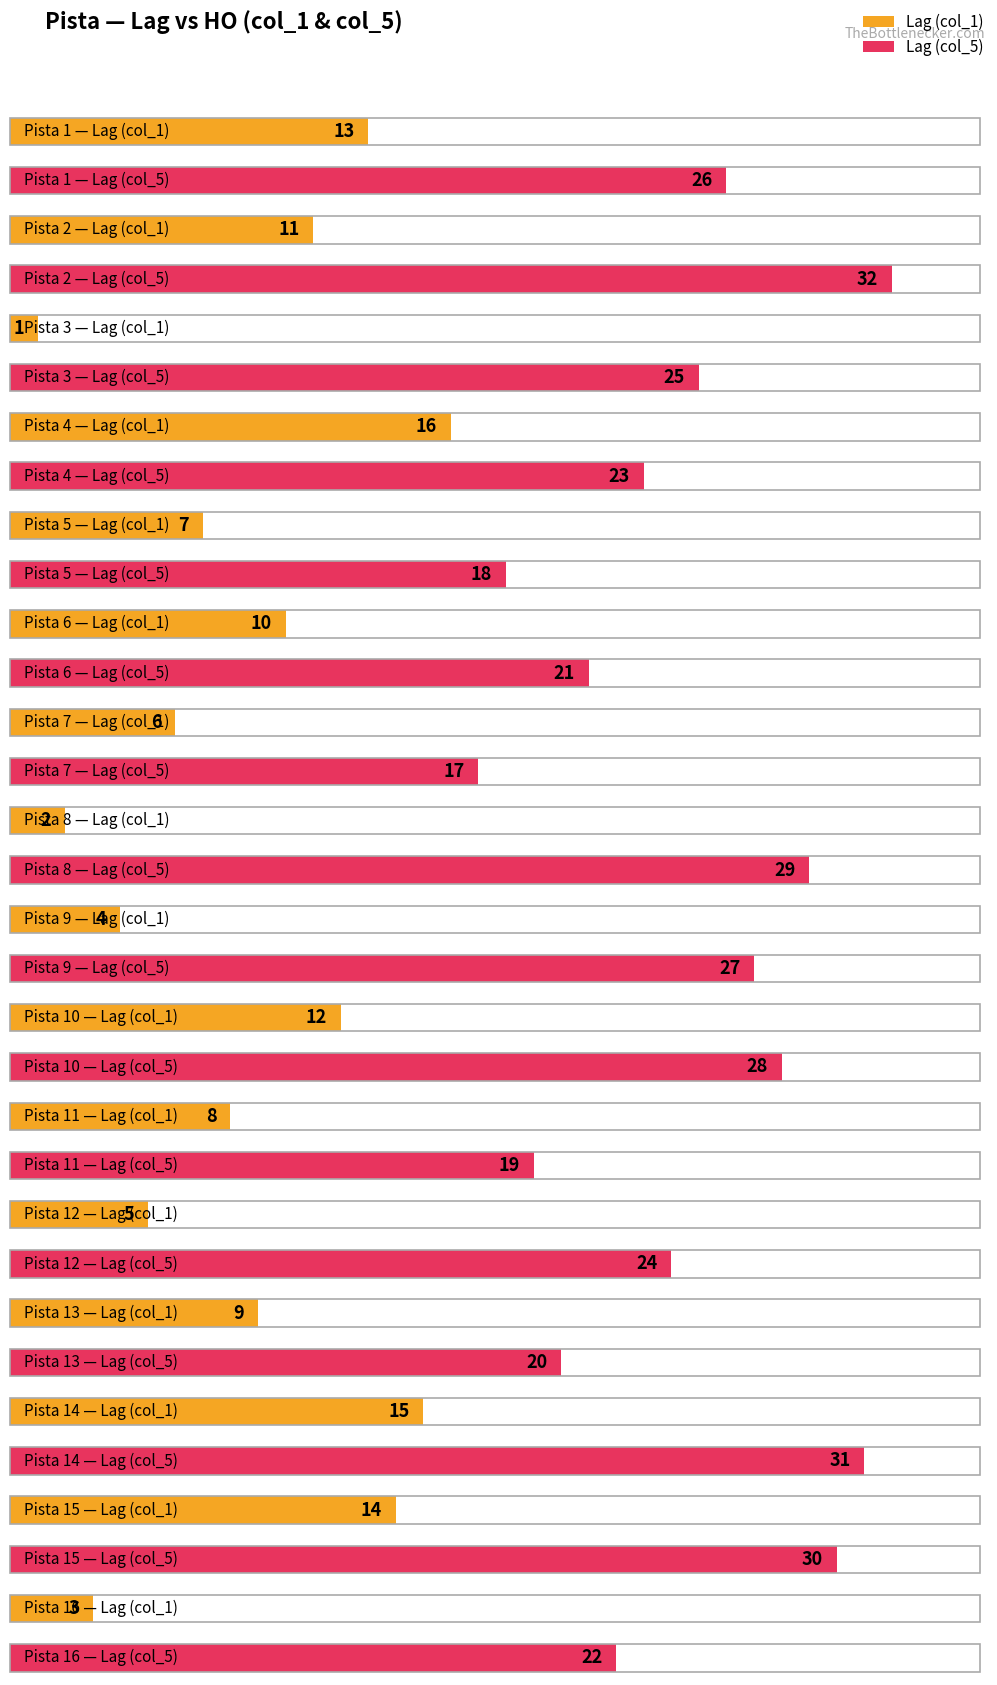

Reading left to right, transcribe all the data shown in this chart.

Lag (col_1): 13	11	1	16	7	10	6	2	4	12	8	5	9	15	14	3
Lag (col_5): 26	32	25	23	18	21	17	29	27	28	19	24	20	31	30	22